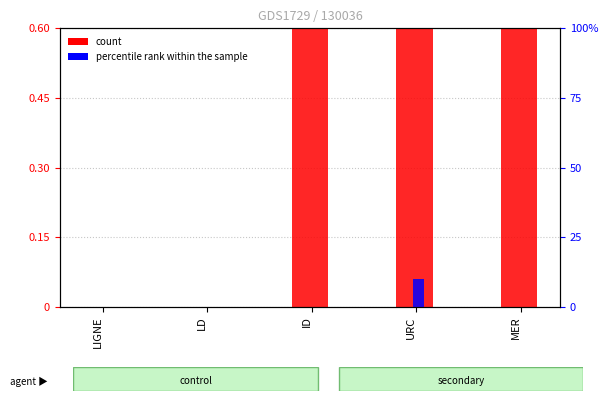

Which category has the highest value in the Group2 Total series?

URC